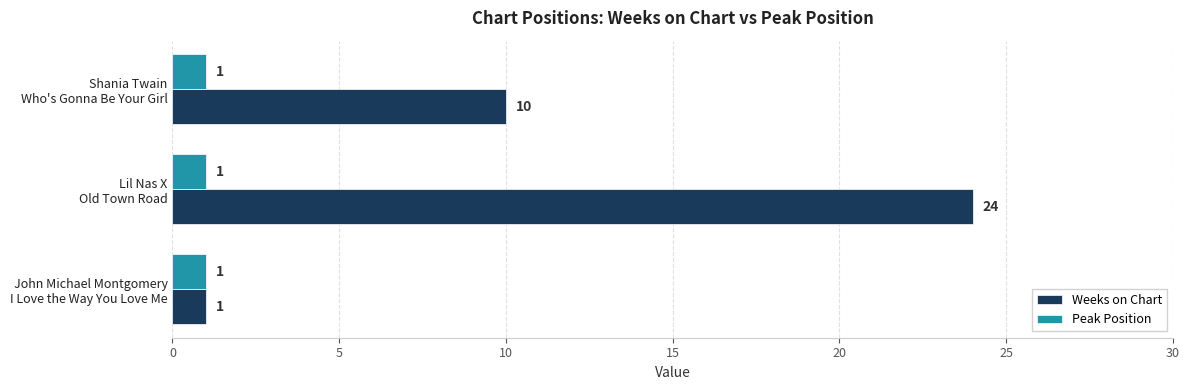

Rank the series by their maximum value, from lowest to highest.

Peak Position, Weeks on Chart